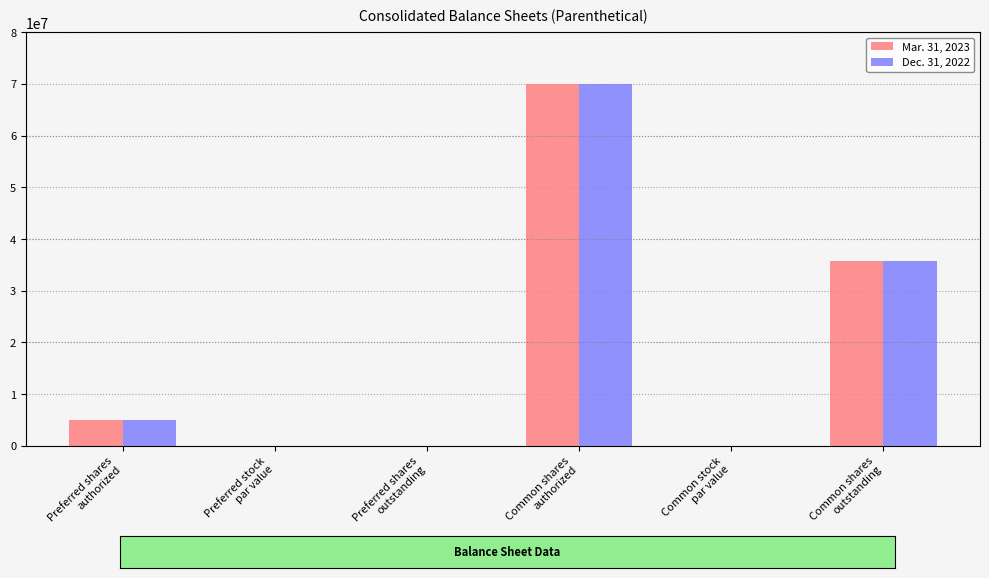

Are the bars grouped side by side (vs. stacked)?

Yes